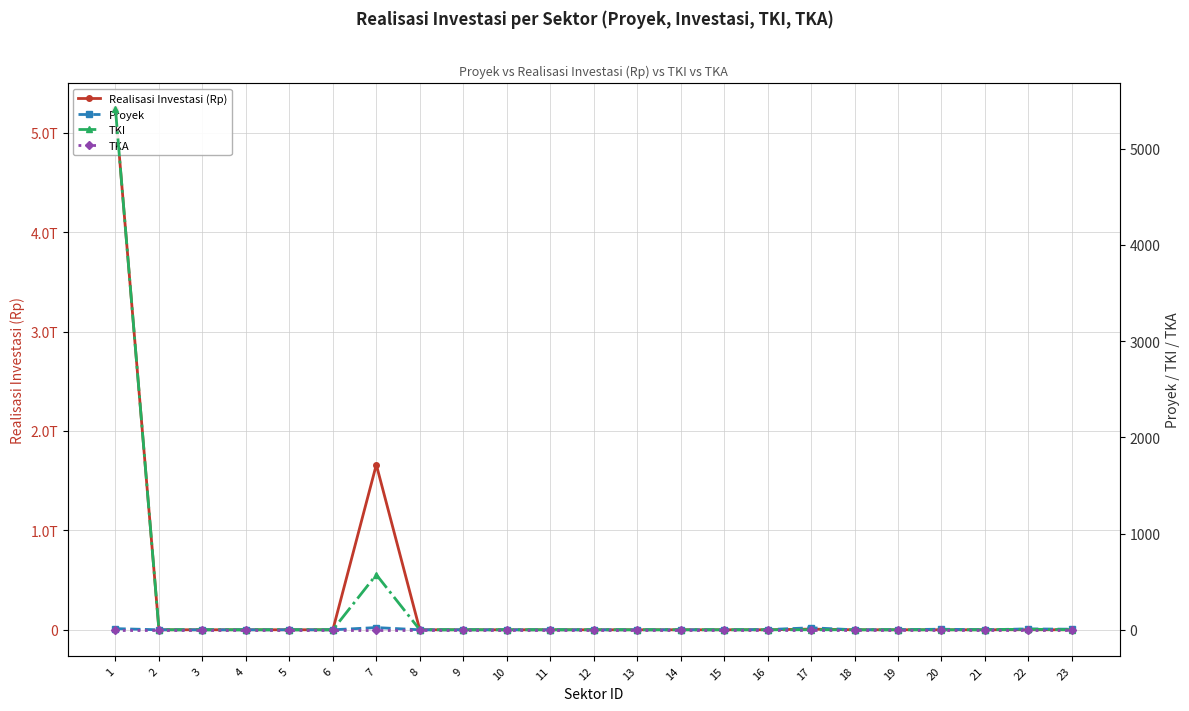

Which category has the highest value in the TKA series?

1